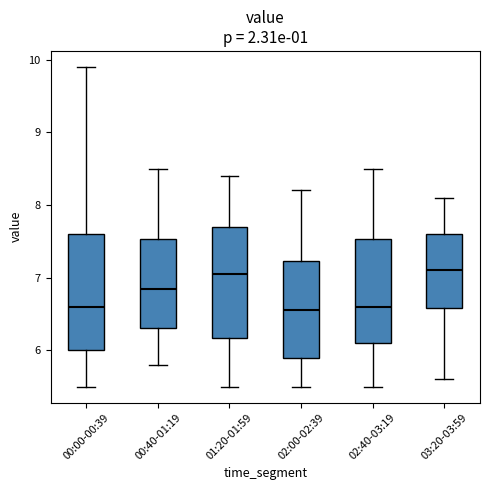

Where does the lower whisker of the box for 01:20-01:59 end on the y-axis? The values are not printed on the chart, so give them approximately, as read against the axis.

5.5